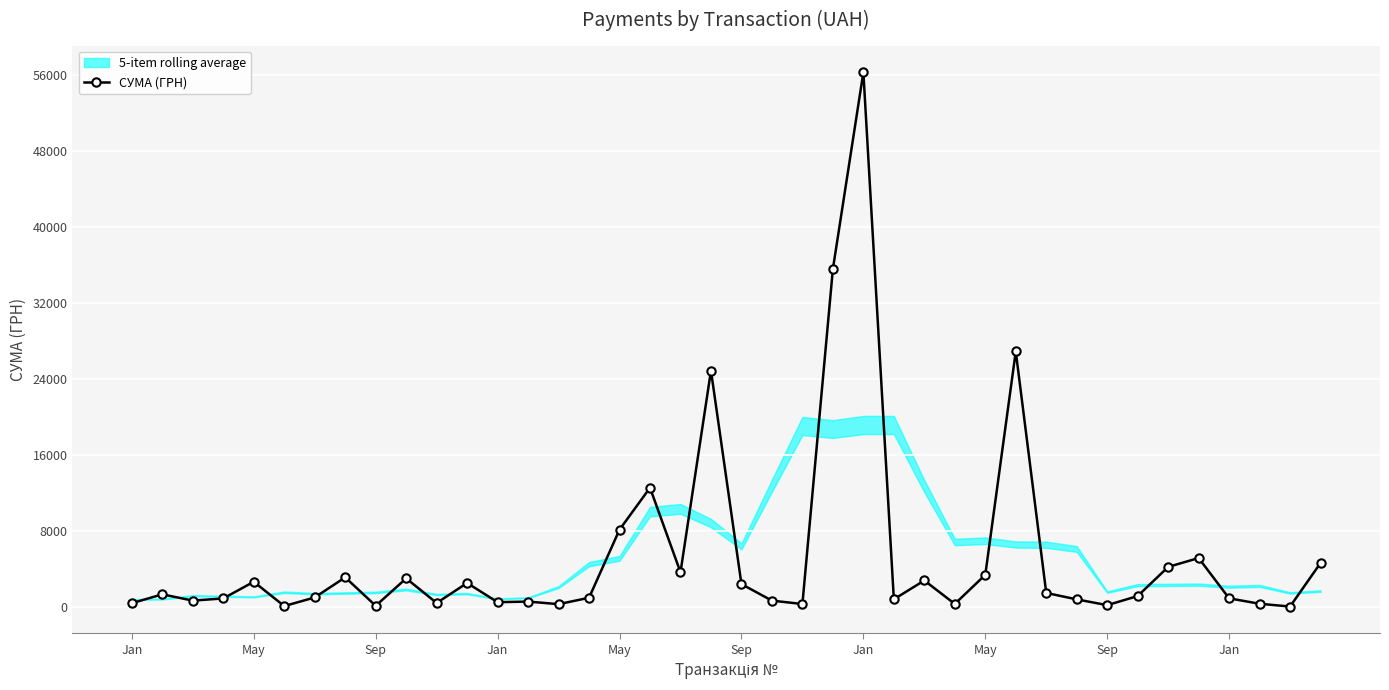

Rank the categories by value from highest to lowest.

24, 23, 29, 19, 17, 16, 35, 39, 34, 18, 28, May, Jan, 26, May, 11, 20, 30, May, 33, Jan, 15, 36, Jan, 25, 31, Sep, 21, 13, 12, 10, Jan, 37, 27, 22, 14, 32, Sep, Sep, 38